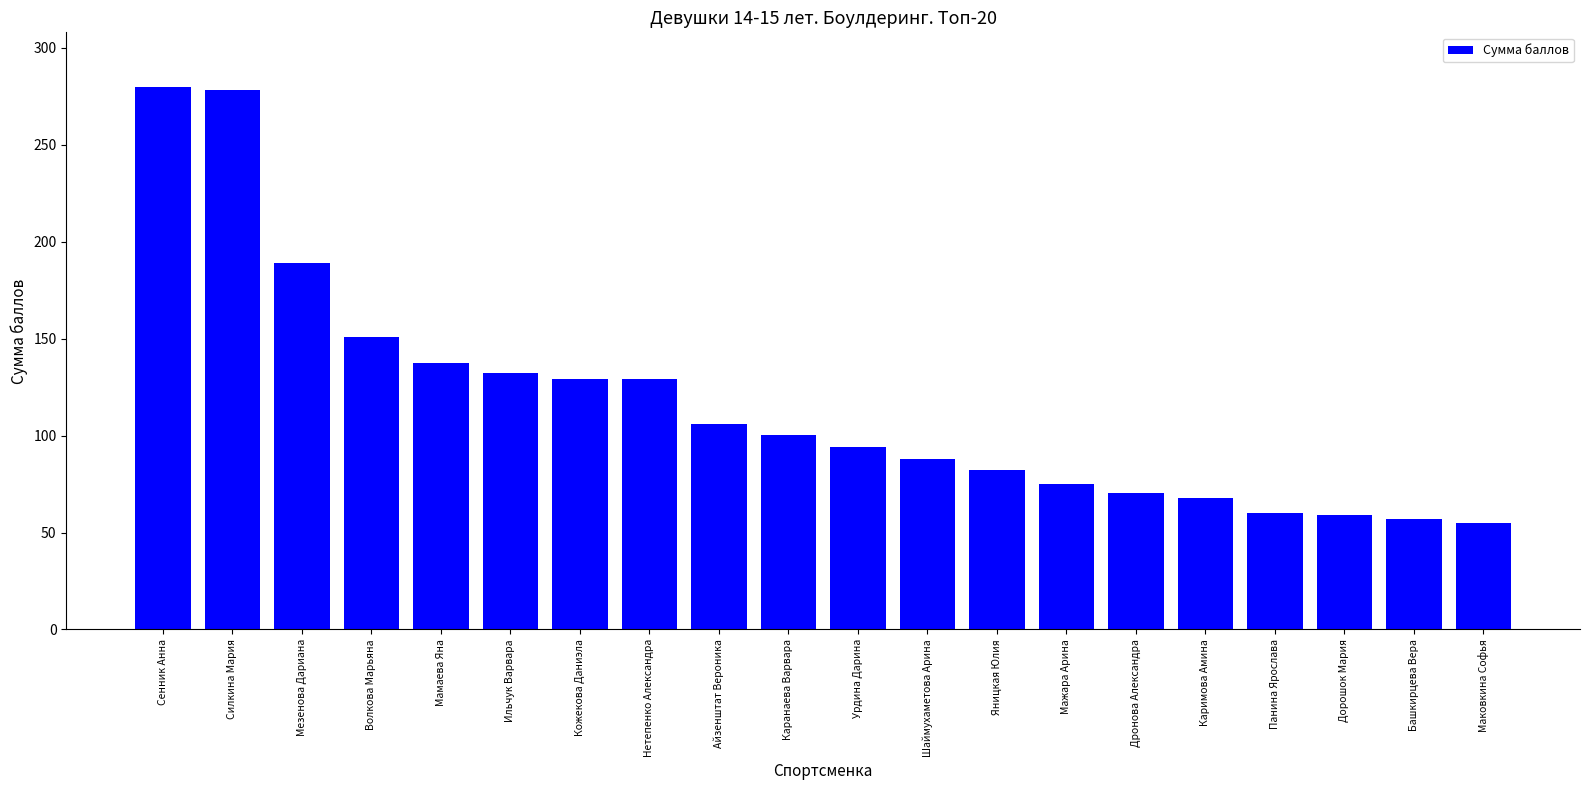

The chart shows a value of 68.0 at Каримова Амина. True or false?

True